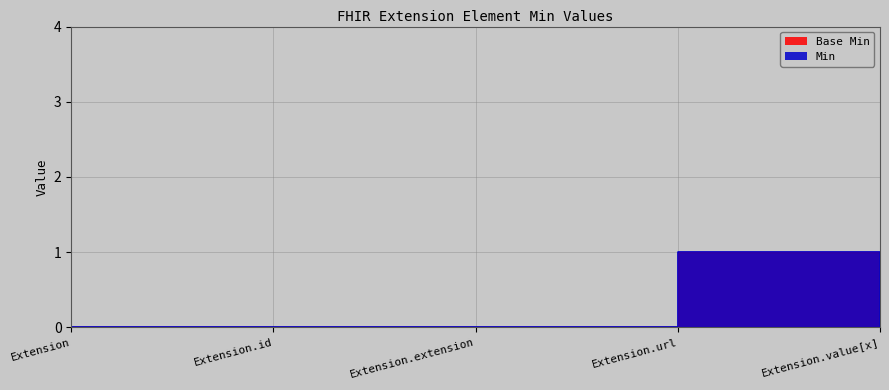

Which has a higher value, Extension.url or Extension.extension?

Extension.url